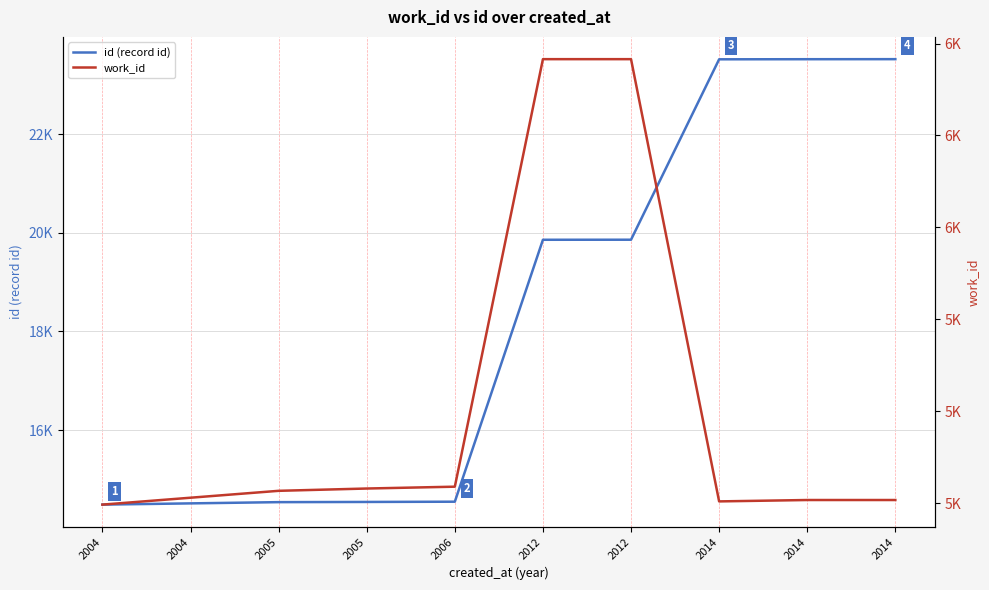

What is the value of the id (record id) point at the 3rd from the left?

14538